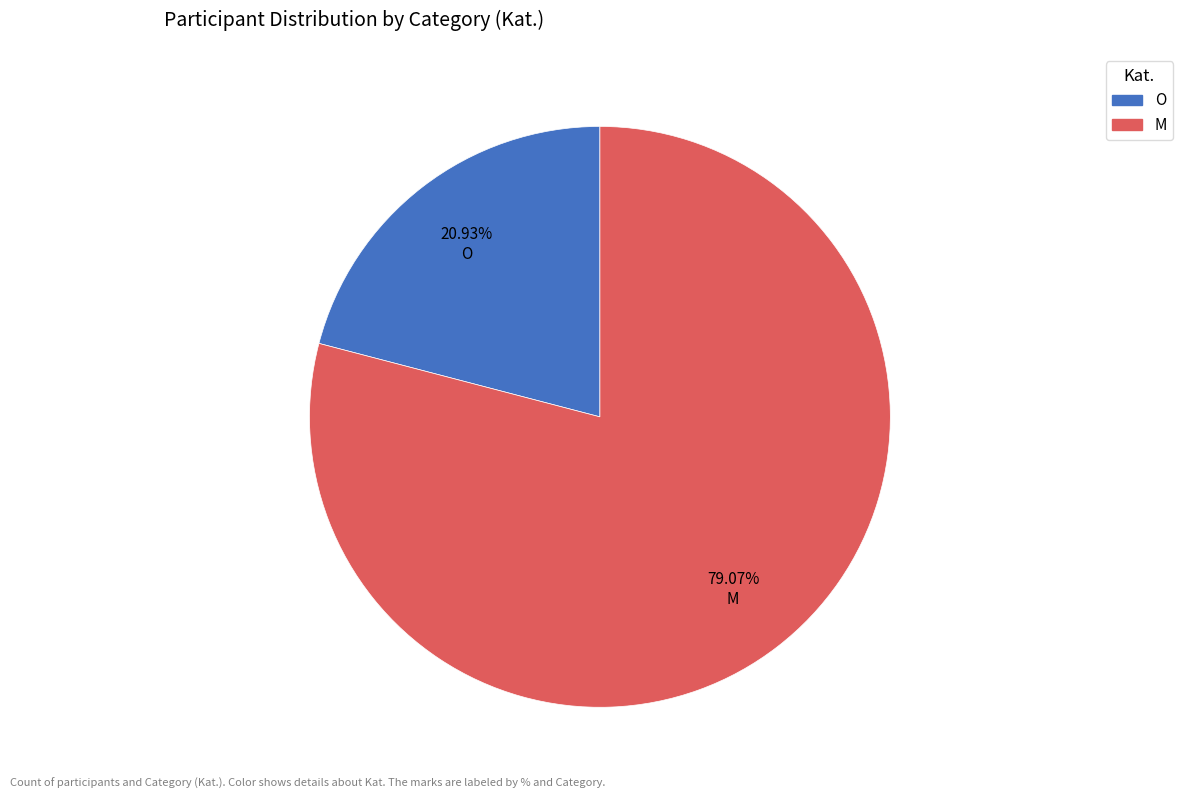

Which category has the smallest portion of the pie?

O